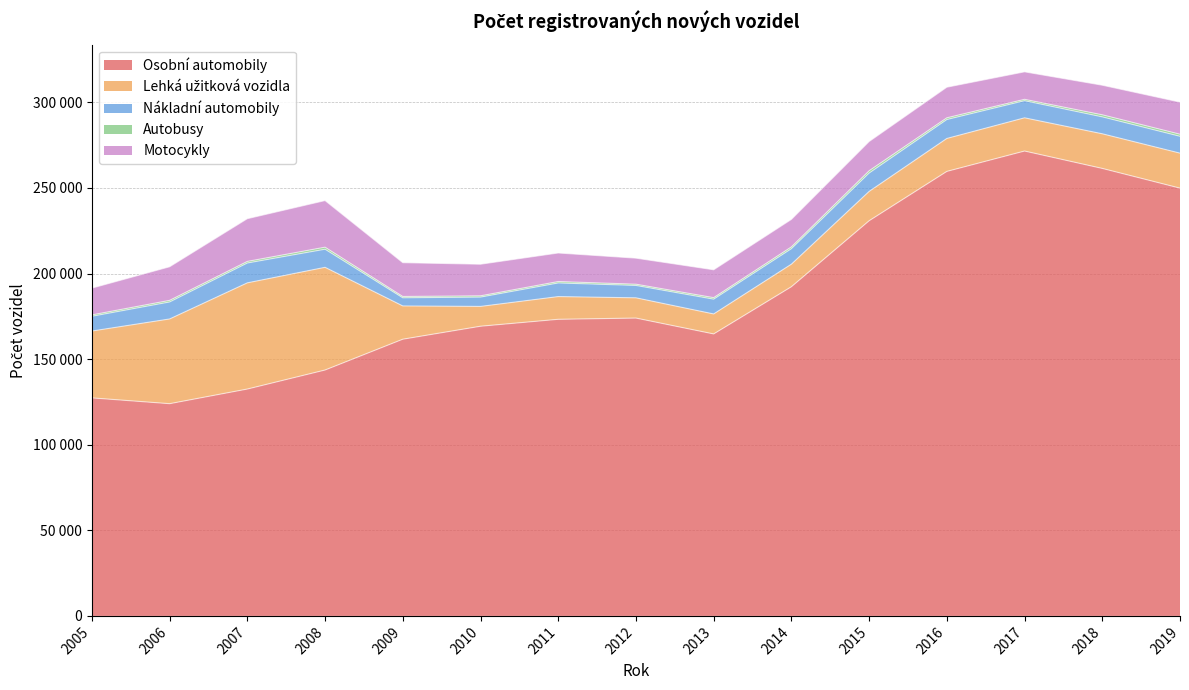

True or false: Nákladní automobily has more than 1 points higher than both neighbors.

True